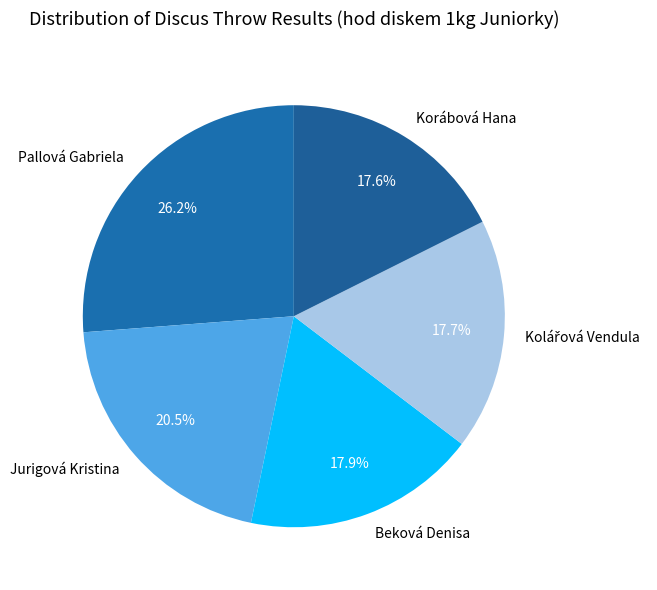

Does Korábová Hana account for over 50% of the chart?

No